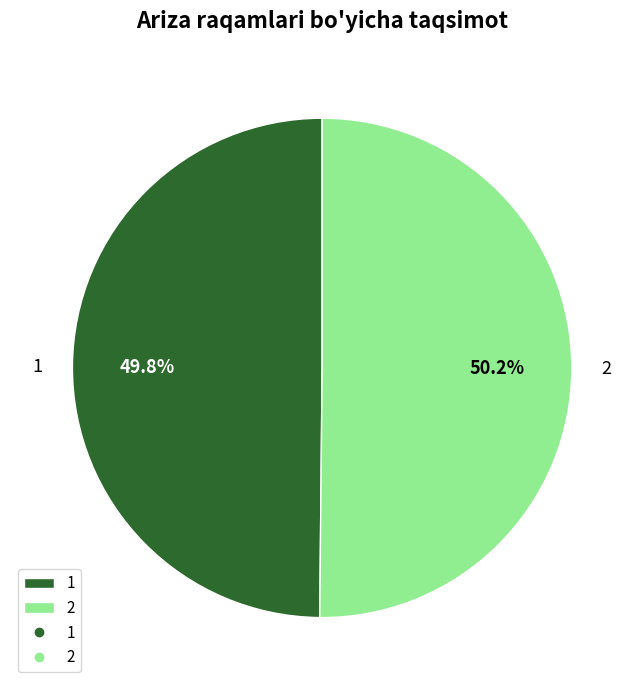

Is there a majority slice in this chart?

Yes